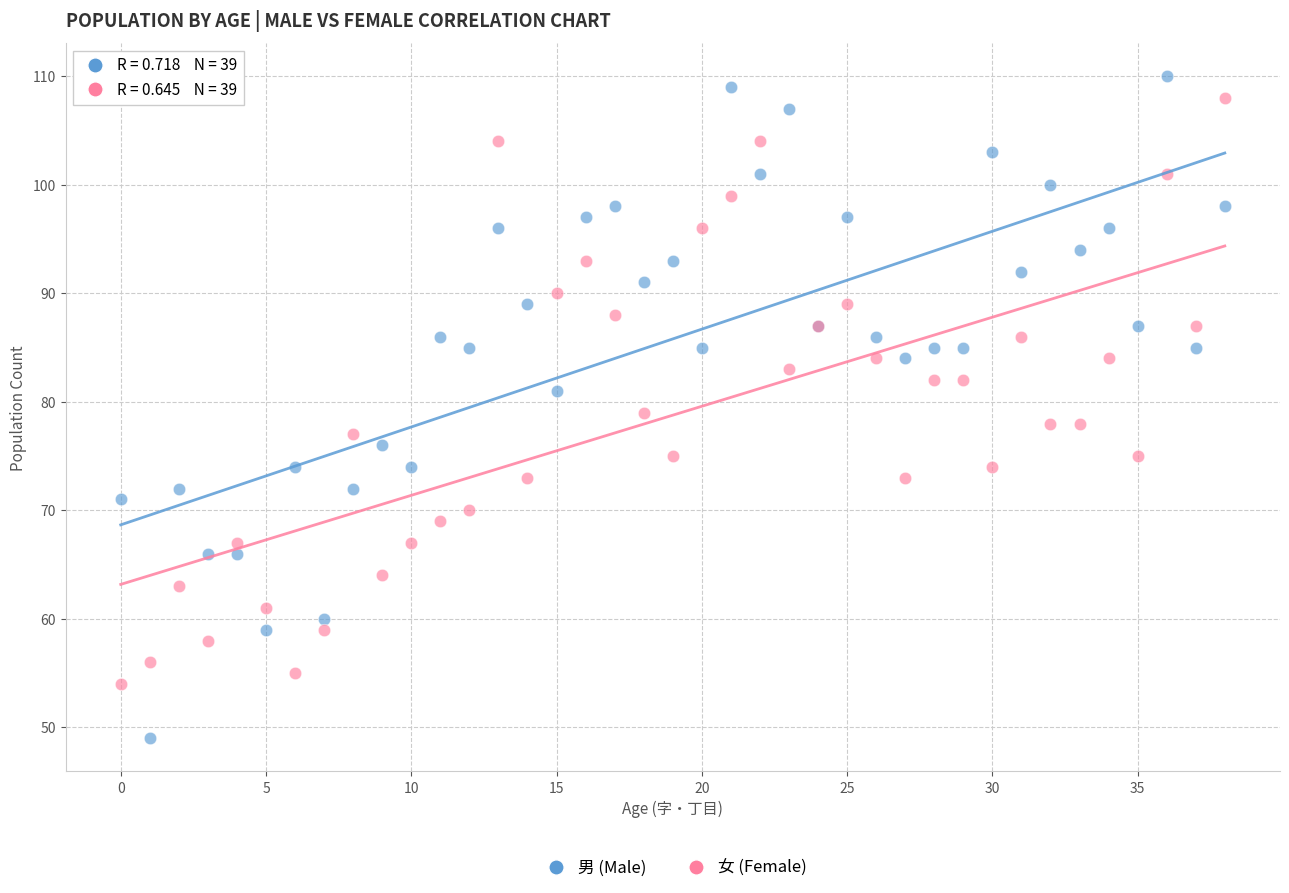

Which series has the largest Y range (max minus min)?

男 (Male)